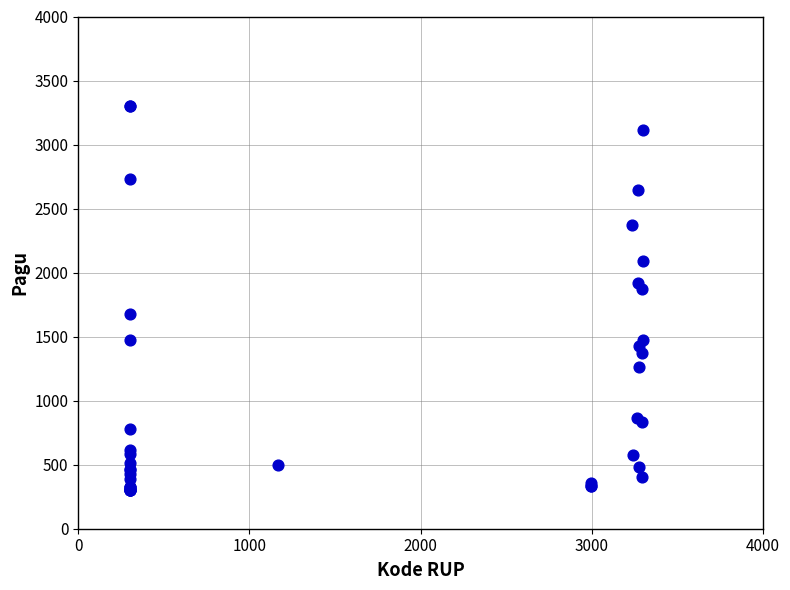

What Y value in the scatter plot is closest to 1800?

1875.6